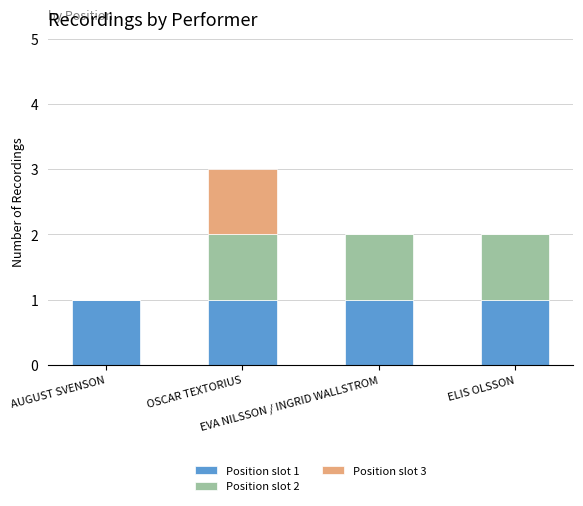

Are the bars horizontal?

No